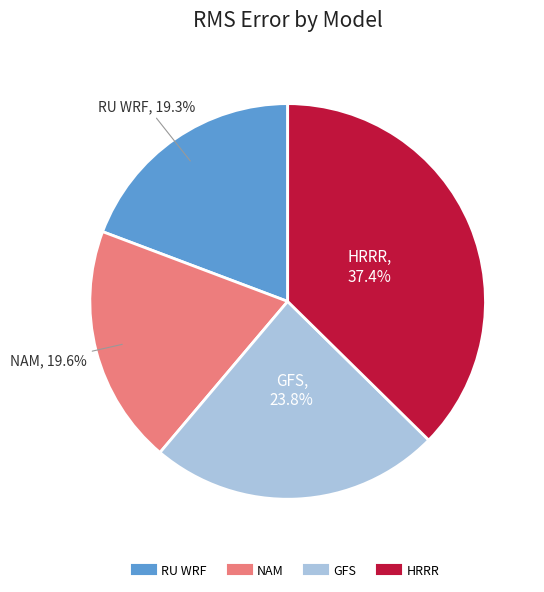

Is there a majority slice in this chart?

No